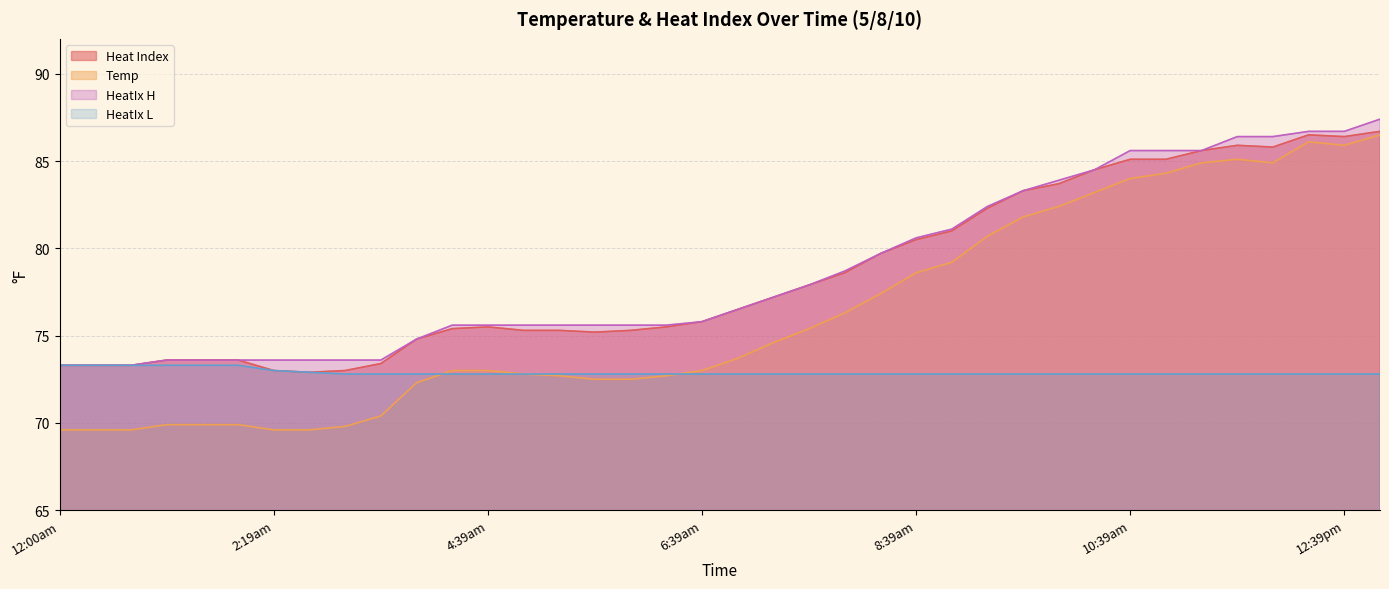

What is the label of the 34th point from the left?

11:40am